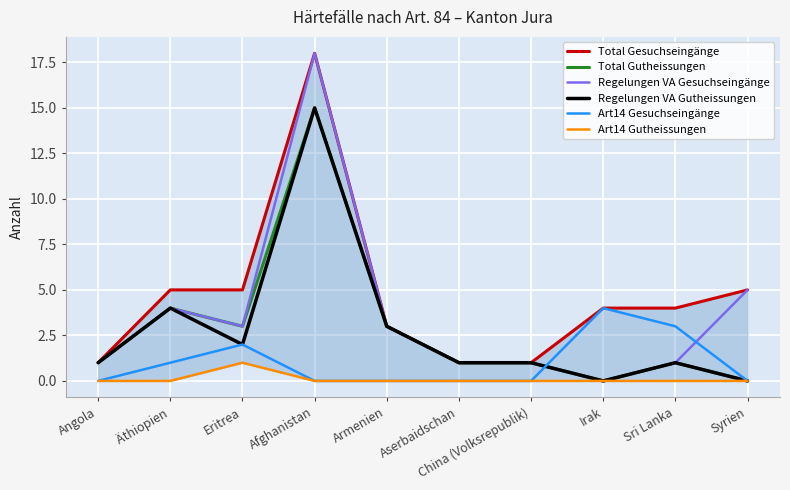

How many lines are shown in the chart?

6